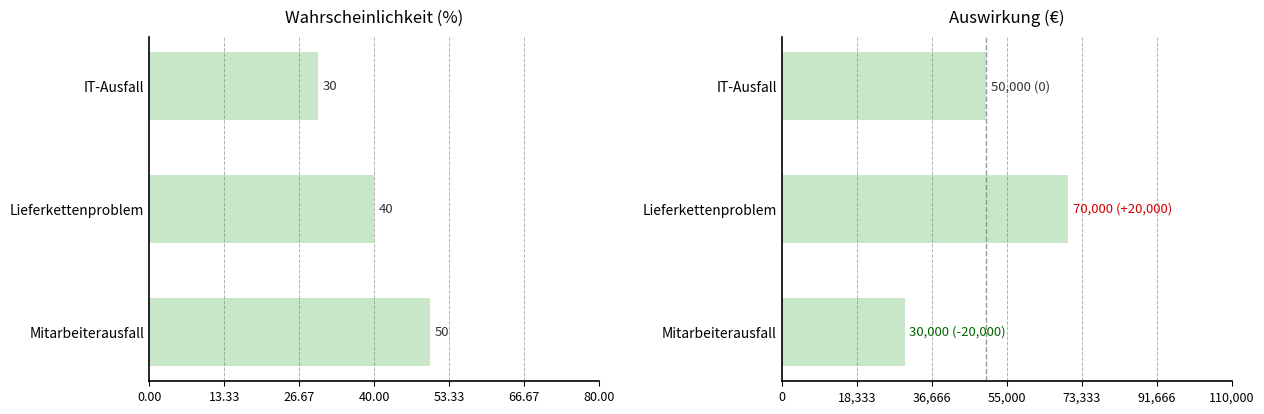

What are all the series names shown in the legend?

Wahrscheinlichkeit (%), Auswirkung (€)